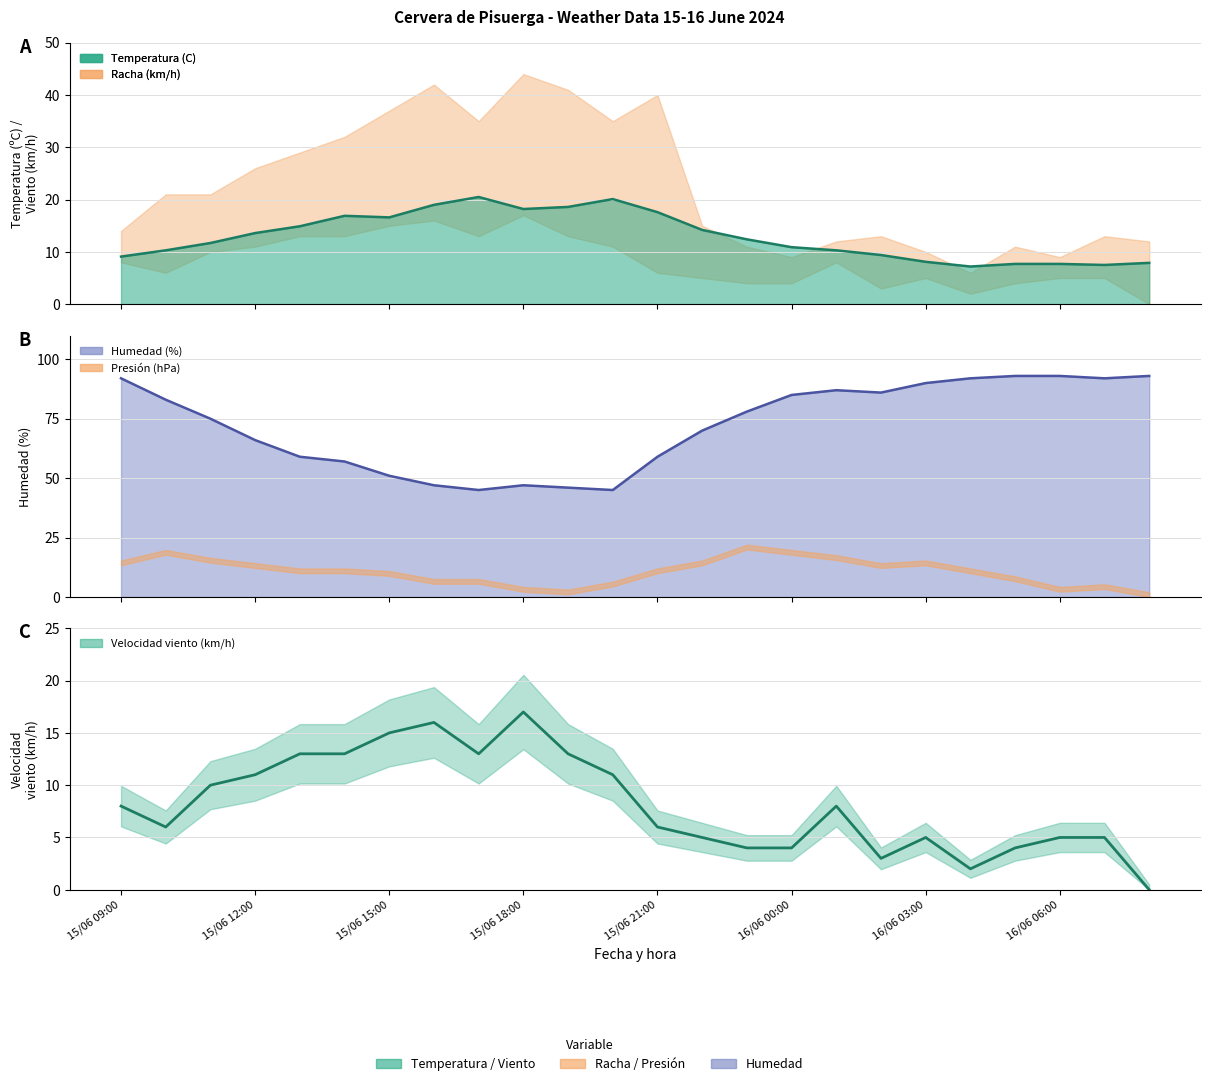

Which series has the largest total across all categories?

Humedad (%)